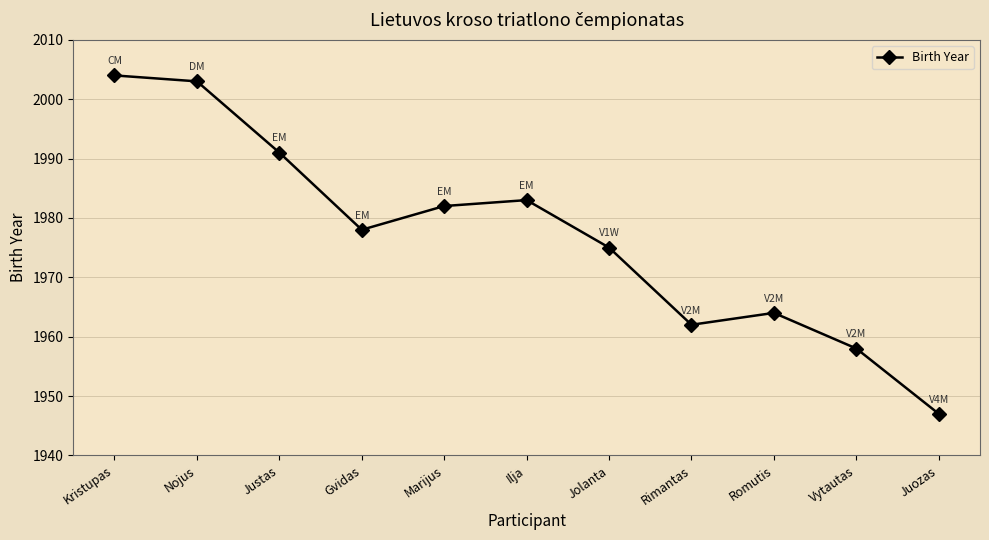

Does the chart display data point markers on the line(s)?

Yes